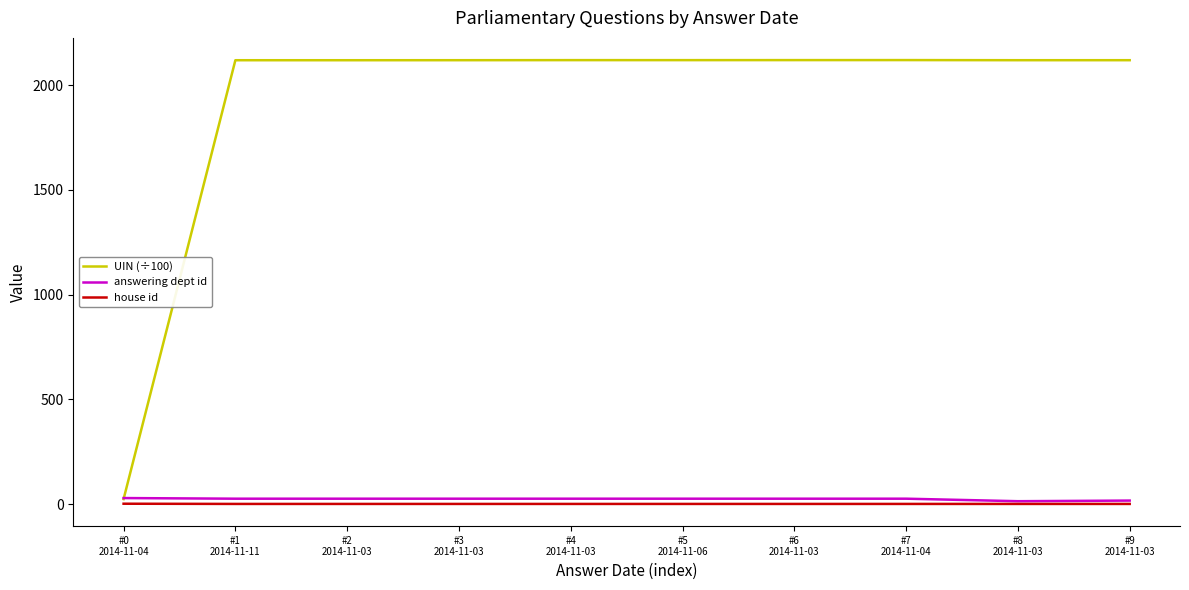

What is the difference between the maximum and minimum values in the answering dept id series?

15.0